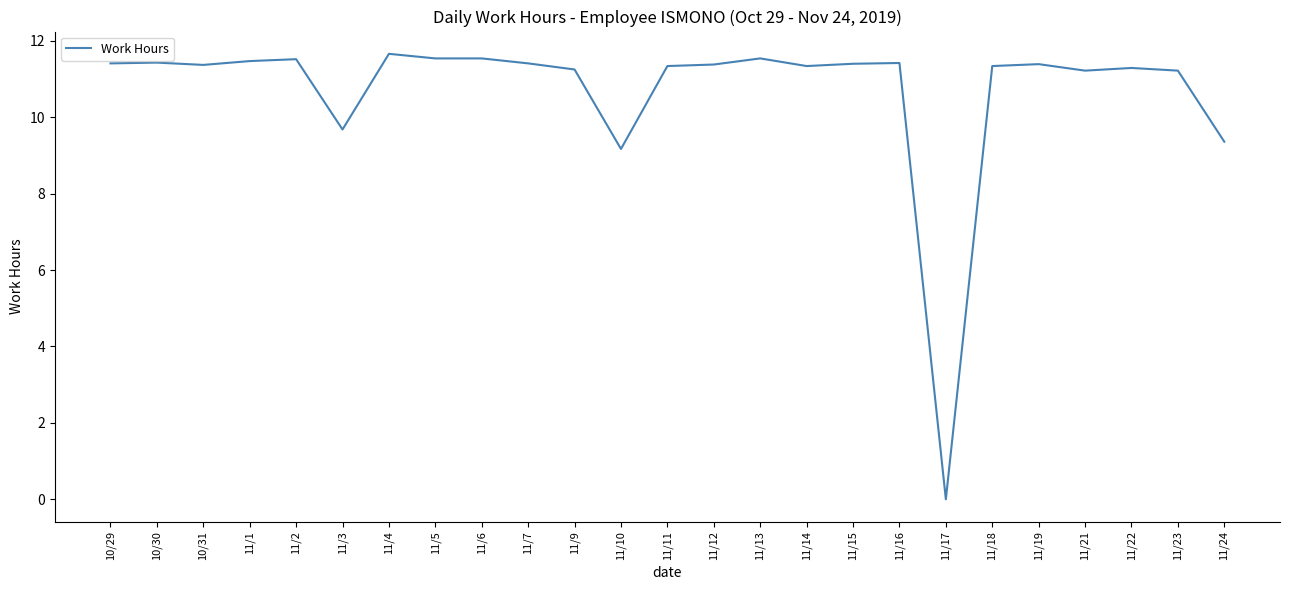

What position from the left is 11/17?

19